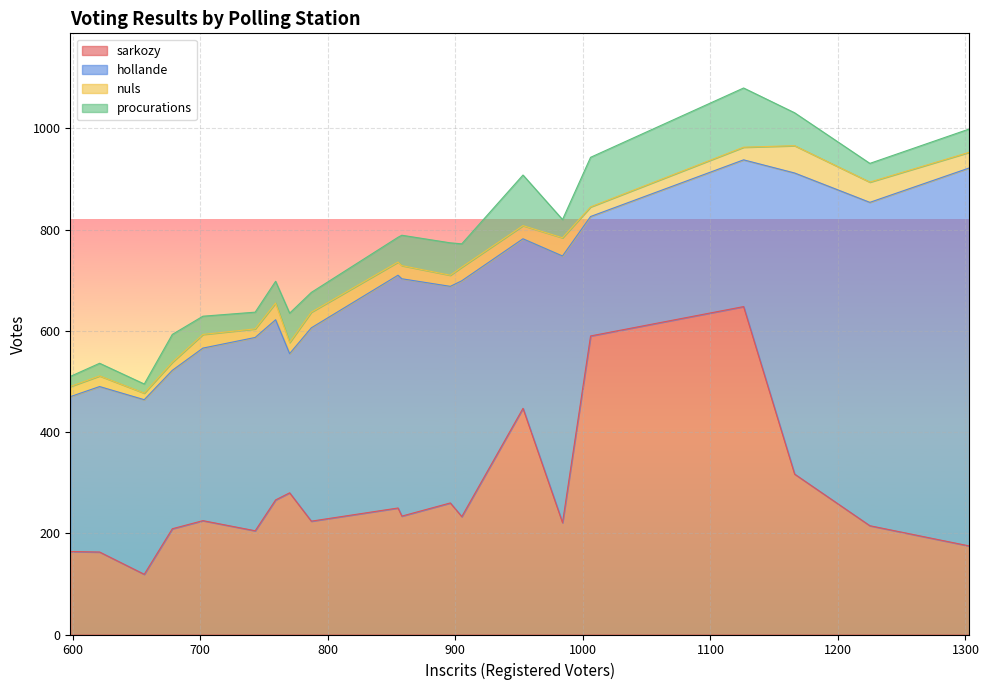

Which has a higher value, 656 or 1225?

1225